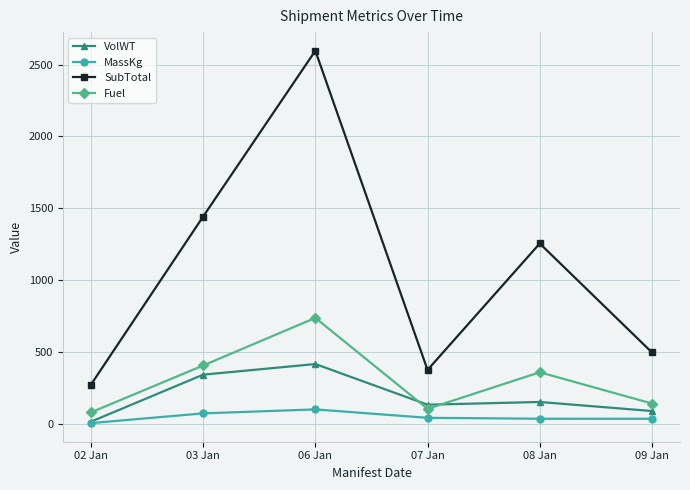

What is the label of the 3rd point from the right?

07 Jan